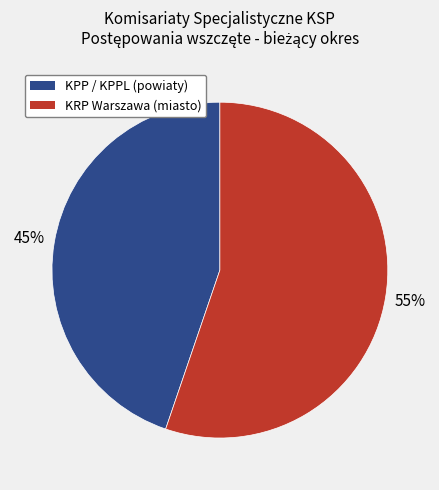

To the nearest percent, what is the difference between the largest and smallest slice percentages?

10%